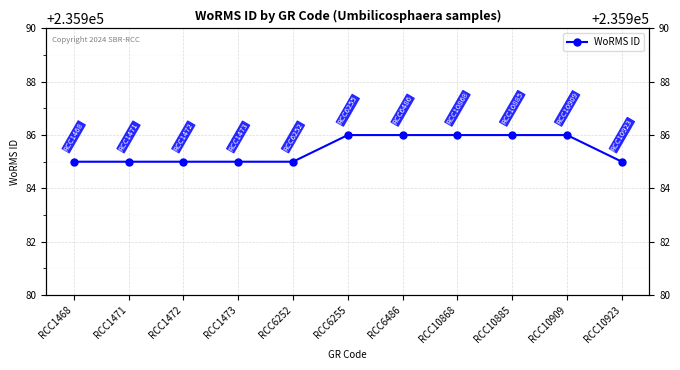

What is the value of the 8th point from the left?

235986